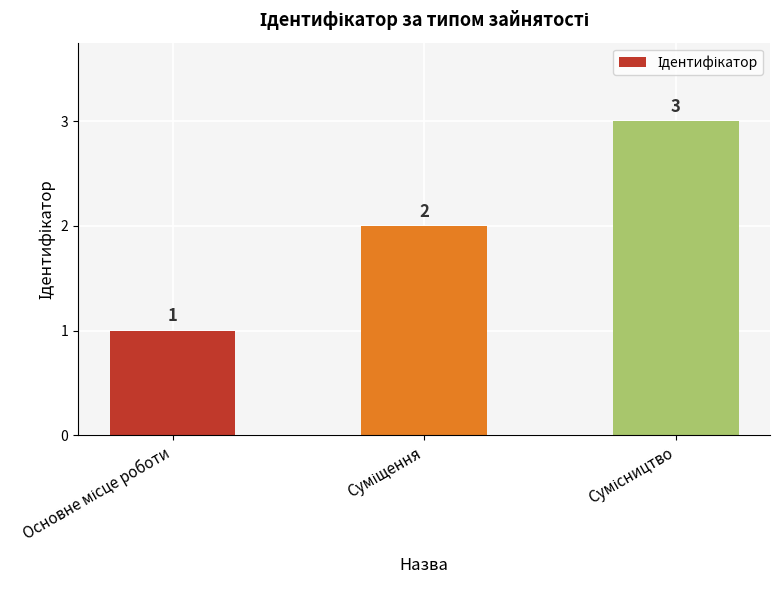

How many values are between 1 and 3?

3